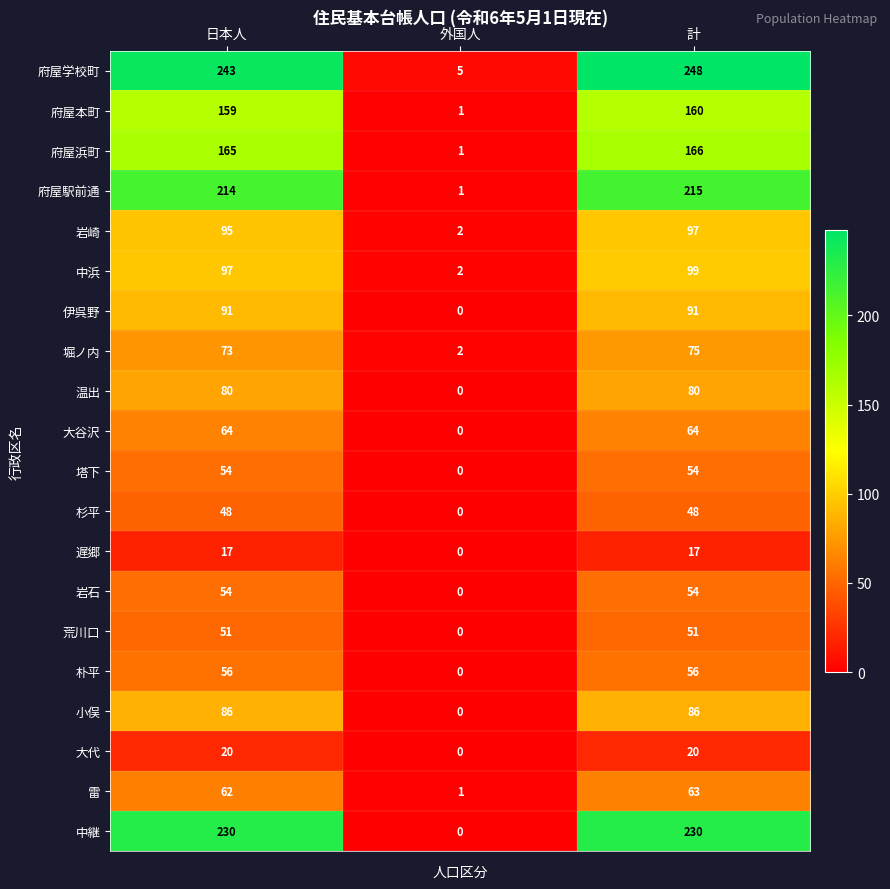

Which series changed the most between 日本人 and 外国人?

府屋学校町